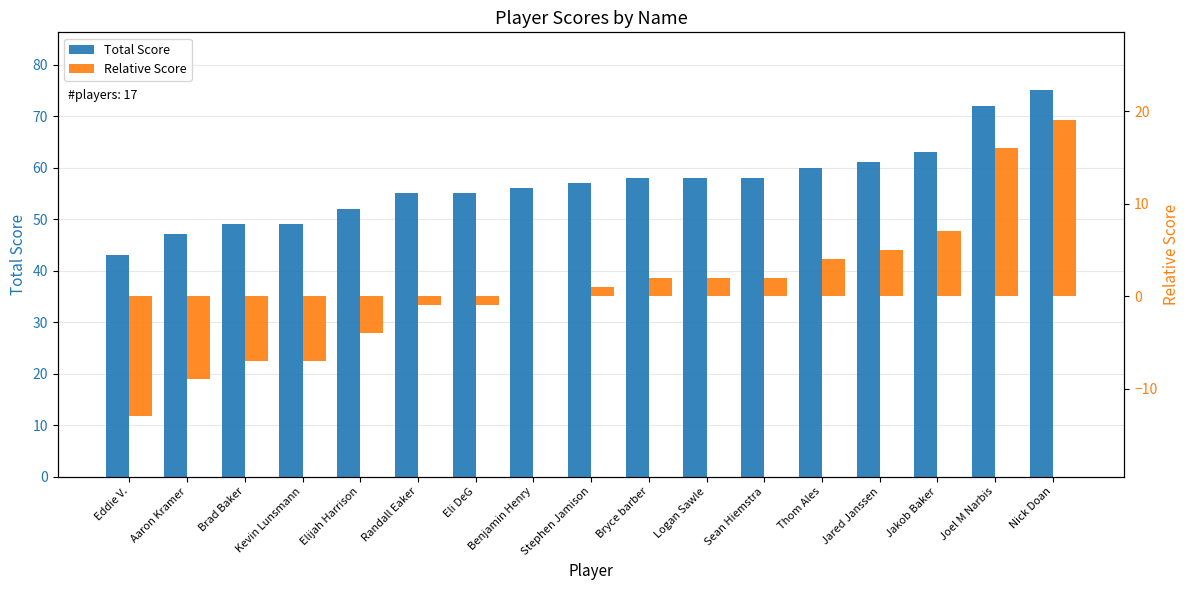

What is the value of the Relative Score bar at the 12th from the left?

2